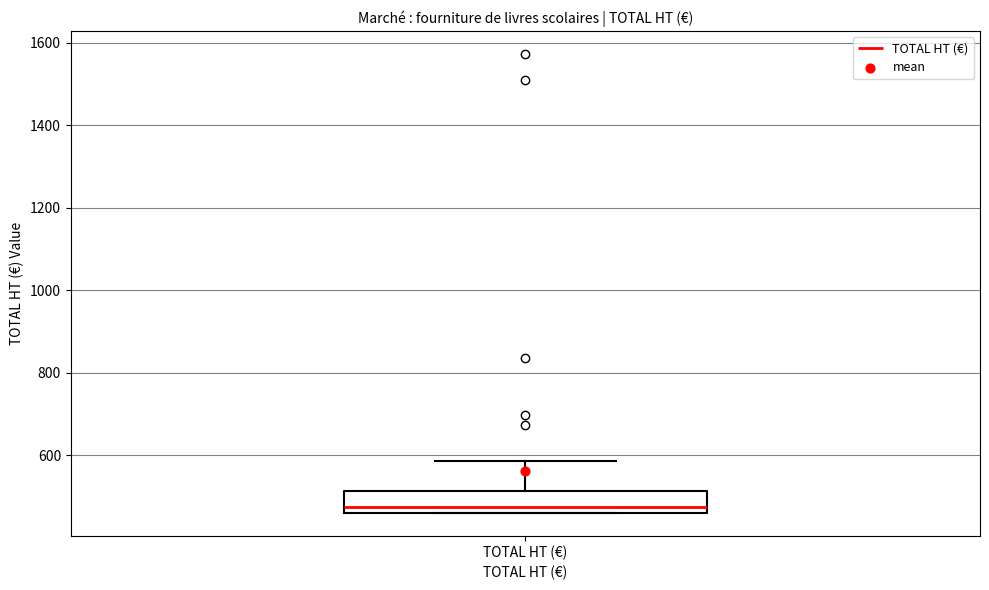

Transcribe this box plot: give where the median line is, the range the box spans, and where the two whiskers end, as read against the y-axis. The values are not printed on the chart, so give them approximately, as read against the axis.

median 480, box 460 to 520, whiskers 460 to 580